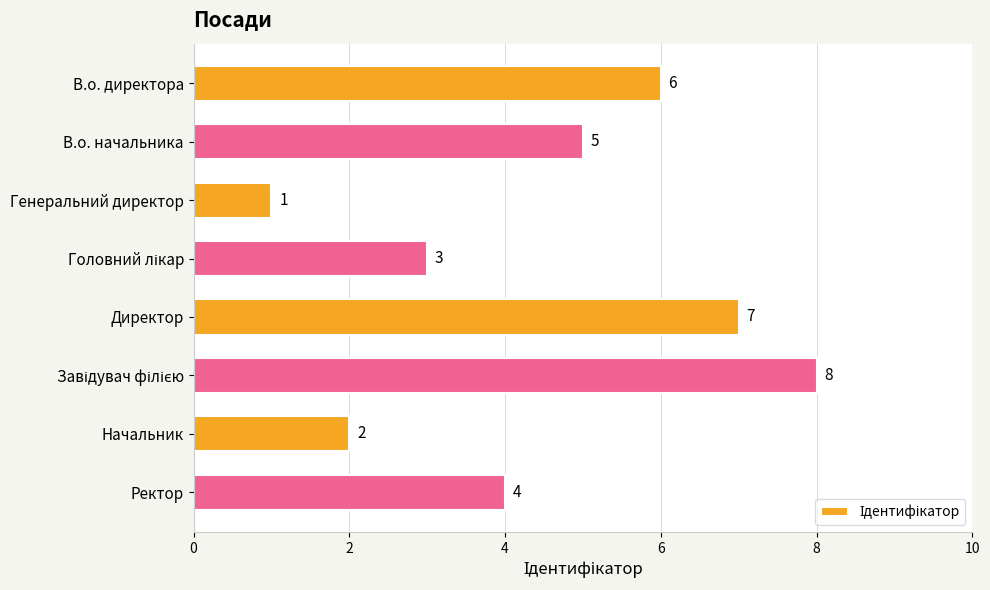

How many data points are less than 5?

4